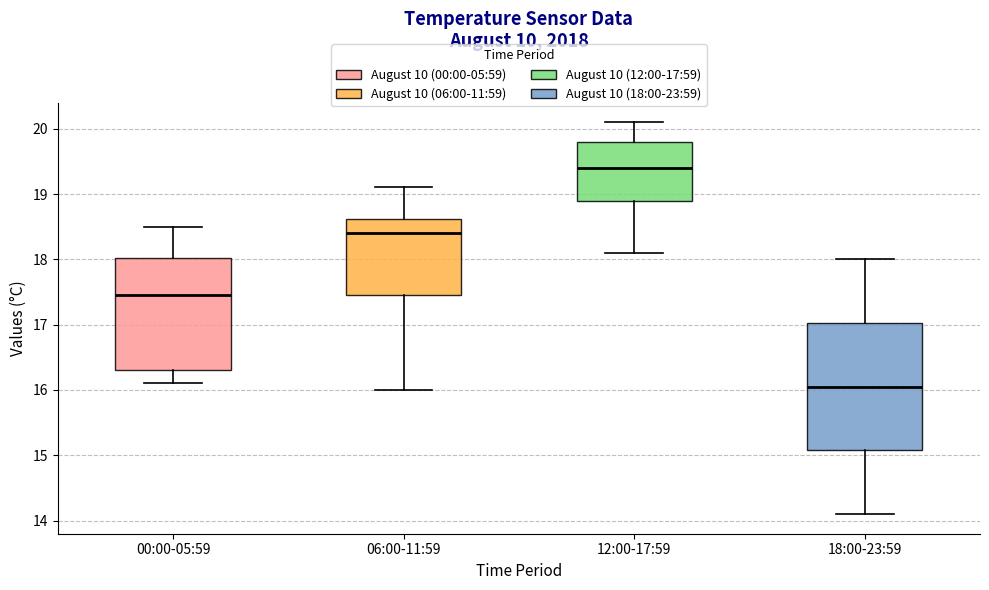

Reading left to right, transcribe this box plot: for each box, give where its median line is, the range the box spans, and where its two whiskers end, as read against the y-axis. The values are not printed on the chart, so give them approximately, as read against the axis.

00:00-05:59: median 17.5, box 16.3 to 18.0, whiskers 16.1 to 18.5
06:00-11:59: median 18.4, box 17.5 to 18.6, whiskers 16.0 to 19.1
12:00-17:59: median 19.4, box 18.9 to 19.8, whiskers 18.1 to 20.1
18:00-23:59: median 16.1, box 15.1 to 17.0, whiskers 14.1 to 18.0